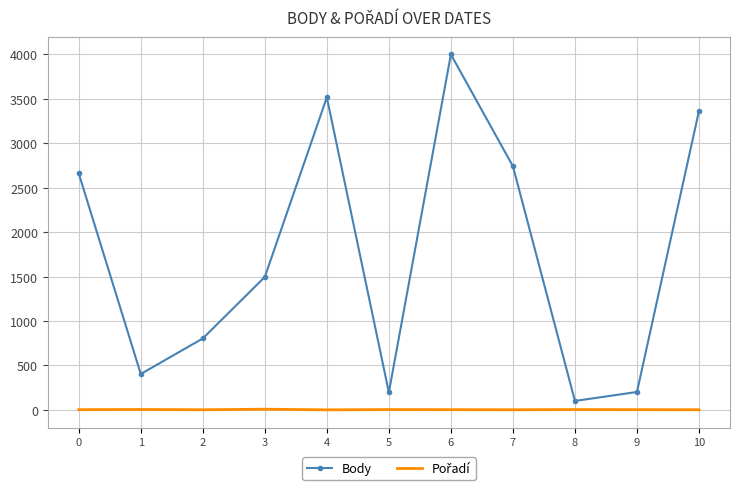

What is the spread (max minus min) of values at 10?

3363